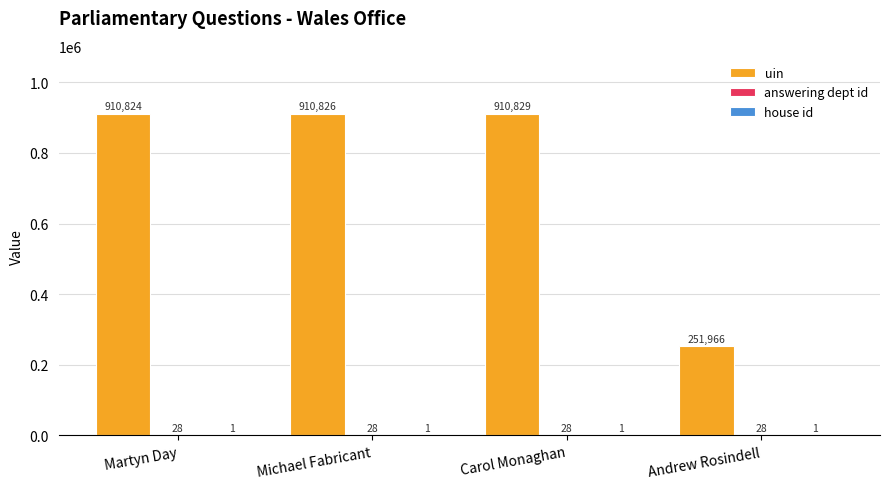

What value does the uin series have at Michael Fabricant, to the nearest 10?

910830